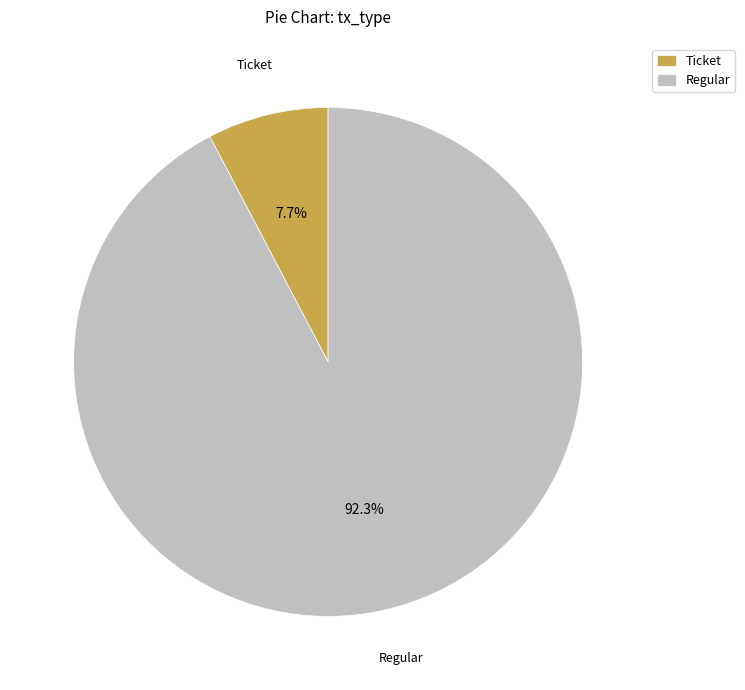

Count the number of slices in the pie.

2